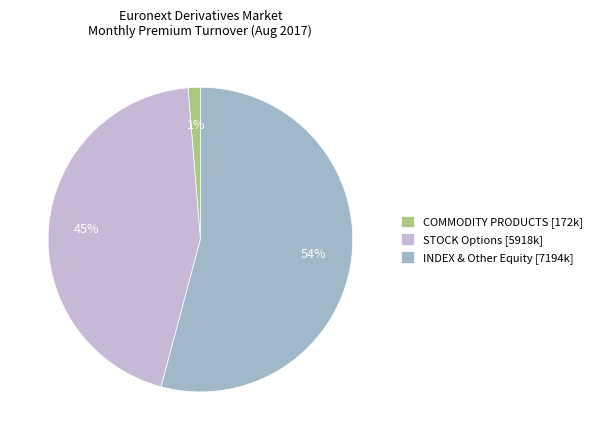

Is it true that STOCK Options [5918k] is 45% of the pie?

True